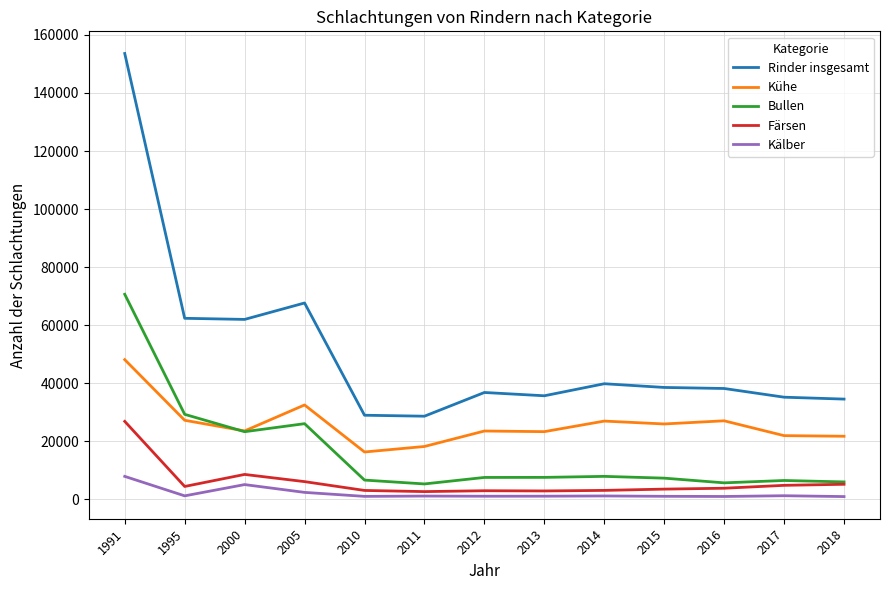

Which series has the largest total across all categories?

Rinder insgesamt